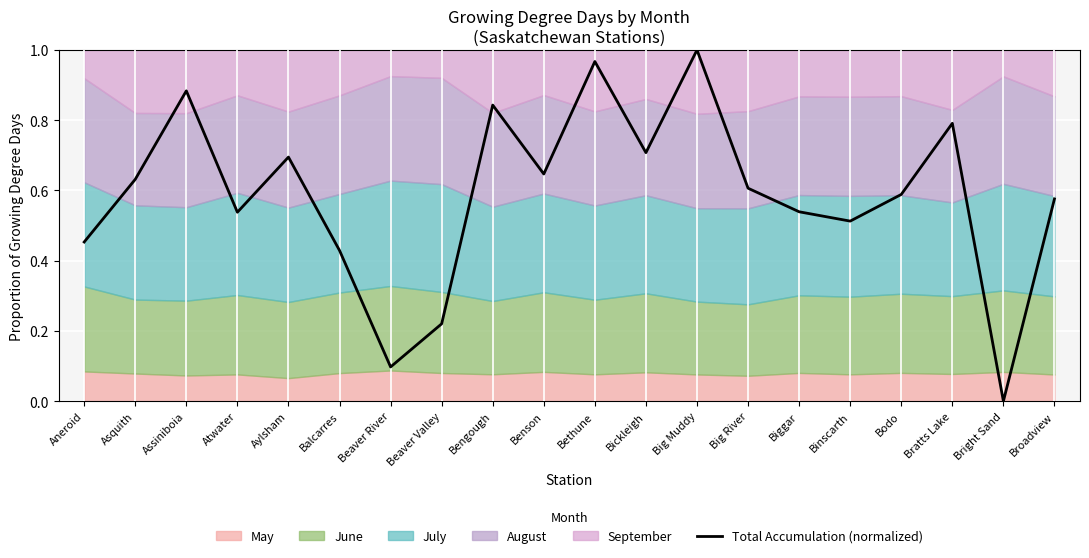

At which category does the data reach its first local peak?

Assiniboia